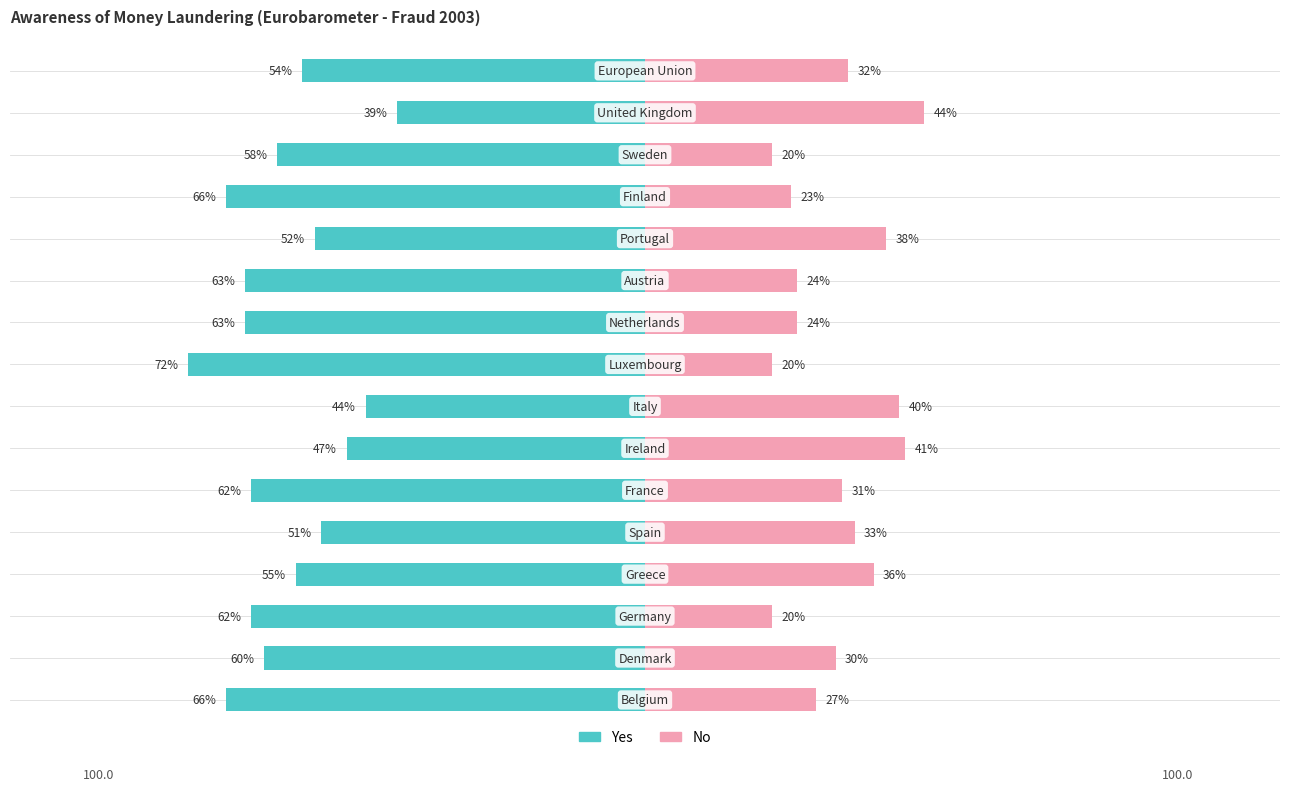

True or false: No has a value of 12 at 7.

False